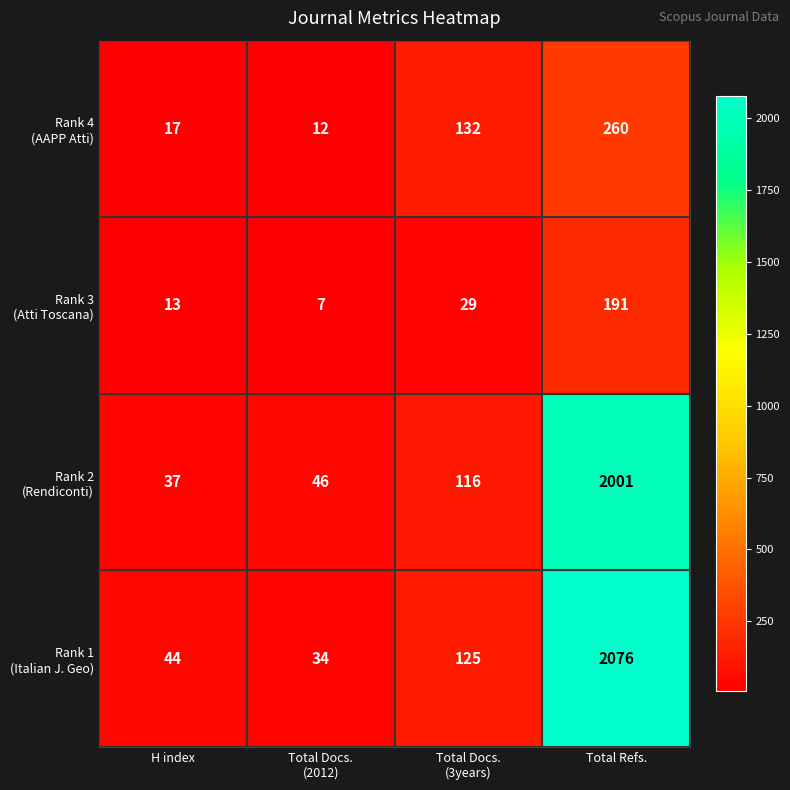

What is the maximum value shown in the chart?

2076